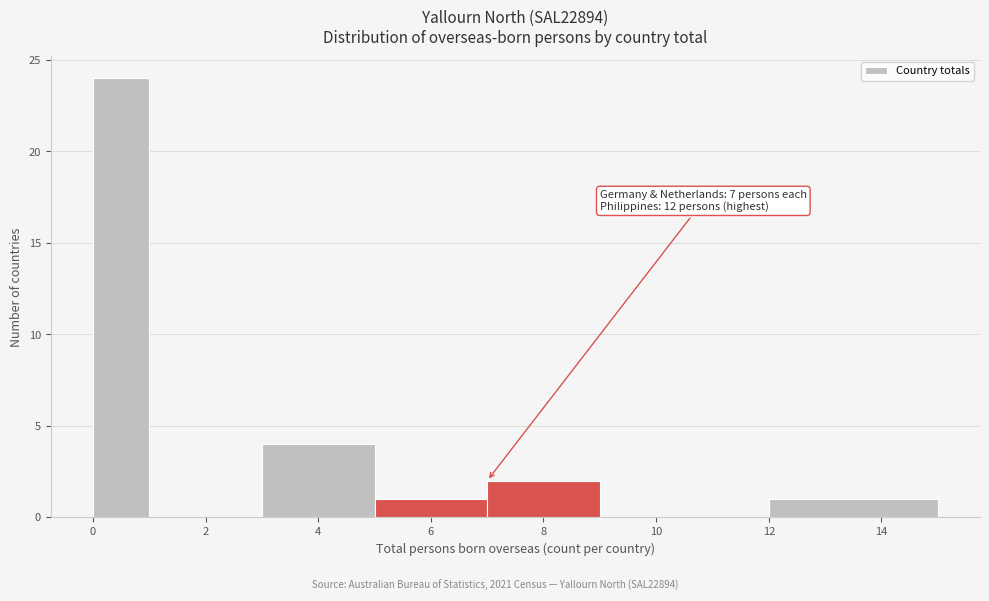

Which range on the x-axis has the tallest bar?

0 to 1